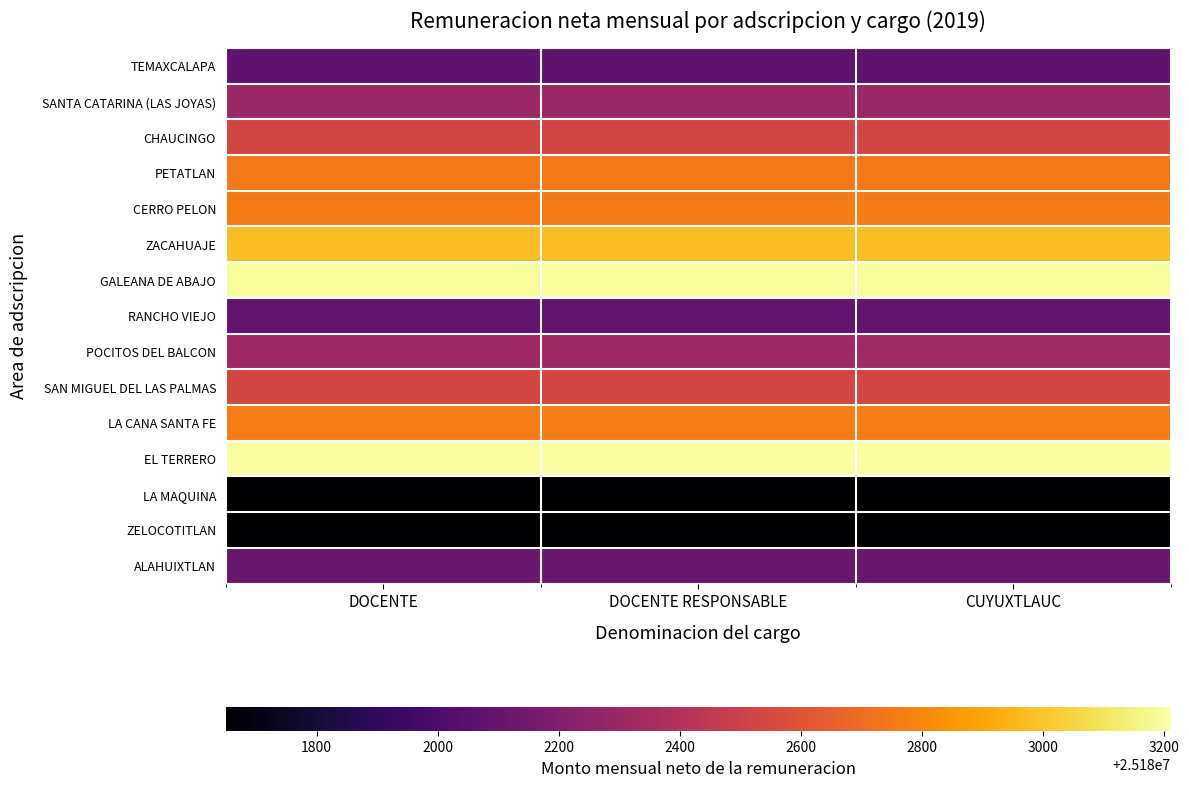

Reading left to right, what are all the values shown in this chart?

TEMAXCALAPA: DOCENTE=25182072	DOCENTE RESPONSABLE=25182074	CUYUXTLAUC=25182072
SANTA CATARINA (LAS JOYAS): DOCENTE=25182296	DOCENTE RESPONSABLE=25182296	CUYUXTLAUC=25182296
CHAUCINGO: DOCENTE=25182530	DOCENTE RESPONSABLE=25182530	CUYUXTLAUC=25182530
PETATLAN: DOCENTE=25182752	DOCENTE RESPONSABLE=25182752	CUYUXTLAUC=25182752
CERRO PELON: DOCENTE=25182754	DOCENTE RESPONSABLE=25182754	CUYUXTLAUC=25182754
ZACAHUAJE: DOCENTE=25182976	DOCENTE RESPONSABLE=25182976	CUYUXTLAUC=25182976
GALEANA DE ABAJO: DOCENTE=25183192	DOCENTE RESPONSABLE=25183192	CUYUXTLAUC=25183192
RANCHO VIEJO: DOCENTE=25182084	DOCENTE RESPONSABLE=25182084	CUYUXTLAUC=25182084
POCITOS DEL BALCON: DOCENTE=25182316	DOCENTE RESPONSABLE=25182316	CUYUXTLAUC=25182322
SAN MIGUEL DEL LAS PALMAS: DOCENTE=25182534	DOCENTE RESPONSABLE=25182534	CUYUXTLAUC=25182534
LA CANA SANTA FE: DOCENTE=25182764	DOCENTE RESPONSABLE=25182764	CUYUXTLAUC=25182764
EL TERRERO: DOCENTE=25183206	DOCENTE RESPONSABLE=25183210	CUYUXTLAUC=25183206
LA MAQUINA: DOCENTE=25181650	DOCENTE RESPONSABLE=25181650	CUYUXTLAUC=25181650
ZELOCOTITLAN: DOCENTE=25181654	DOCENTE RESPONSABLE=25181654	CUYUXTLAUC=25181654
ALAHUIXTLAN: DOCENTE=25182110	DOCENTE RESPONSABLE=25182110	CUYUXTLAUC=25182110